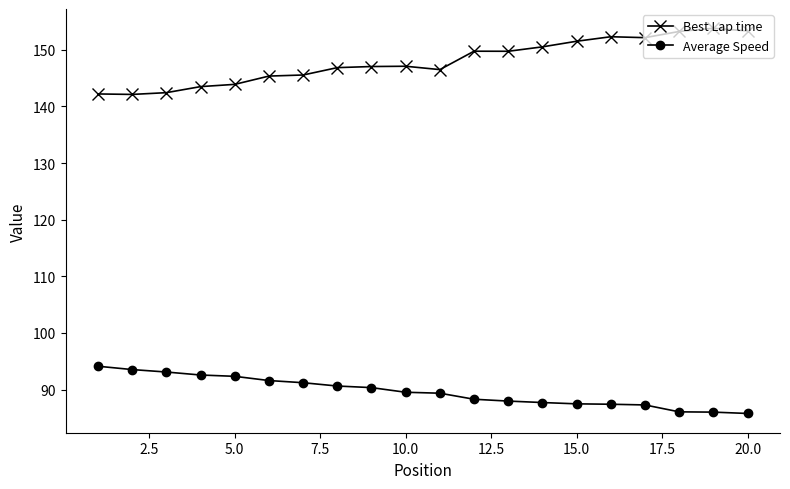

Rank the series by their average value, from lowest to highest.

Average Speed, Best Lap time